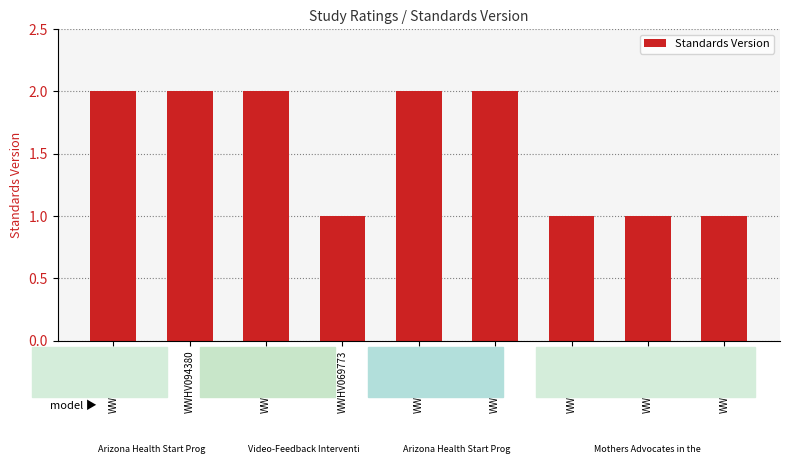

How many distinct data groups are displayed?

1